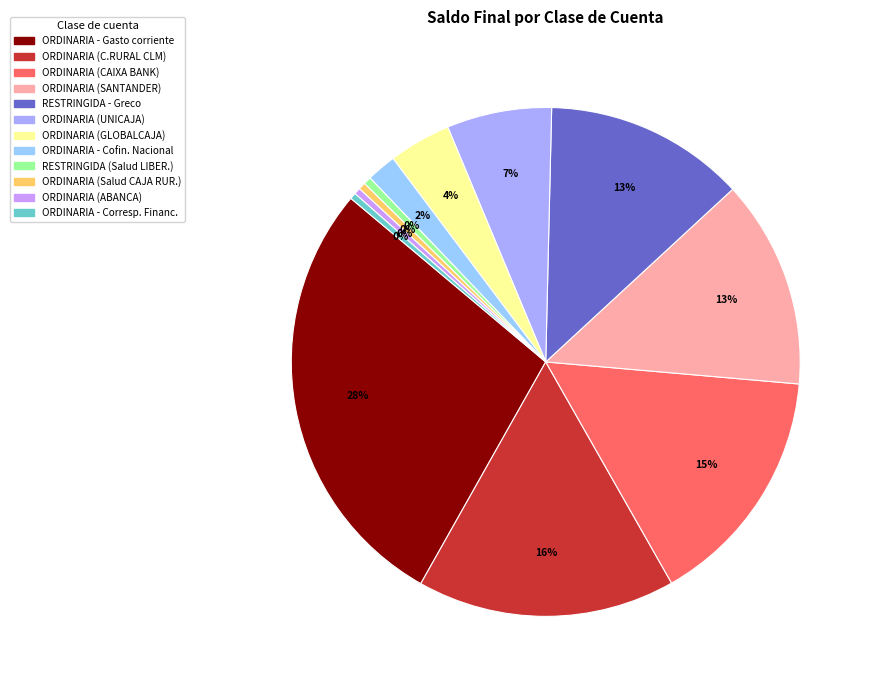

What is the smallest slice in the pie chart?

ORDINARIA - Corresp. Financ.